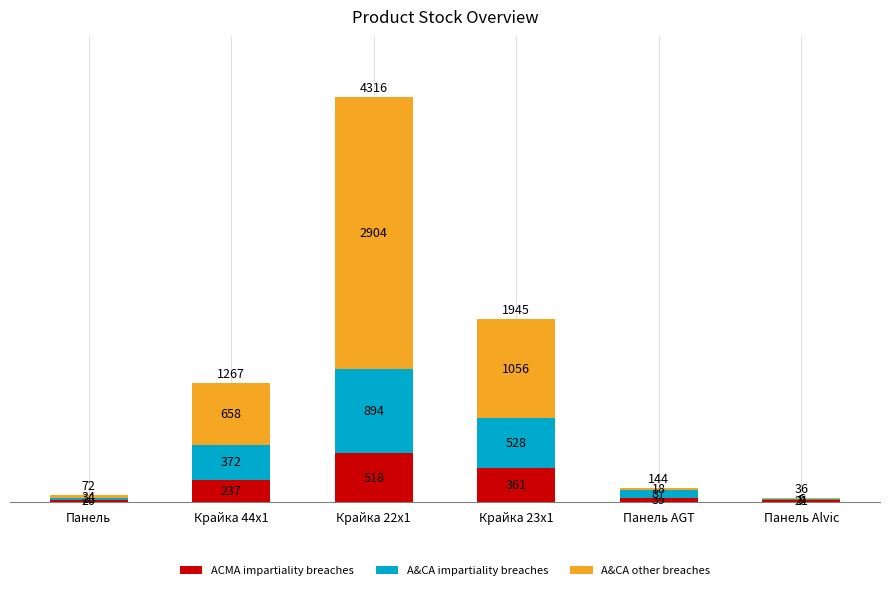

What is the total value across all series at Панель?

72